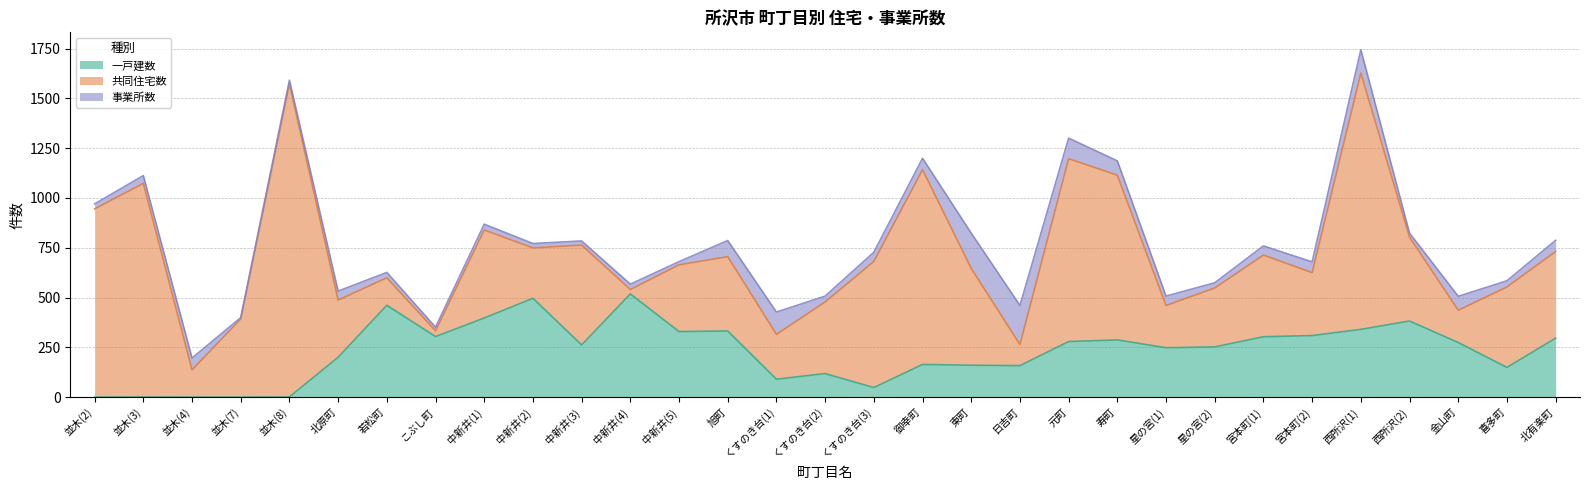

How many lines are shown in the chart?

3